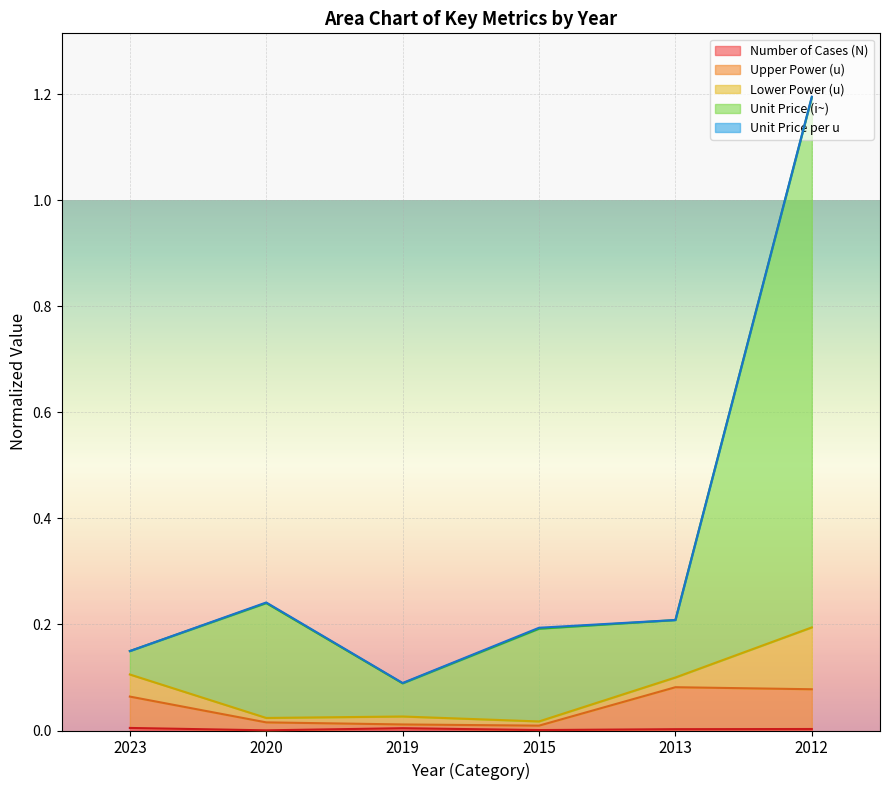

True or false: Number of Cases (N) and Unit Price (i~) cross at least once.

False